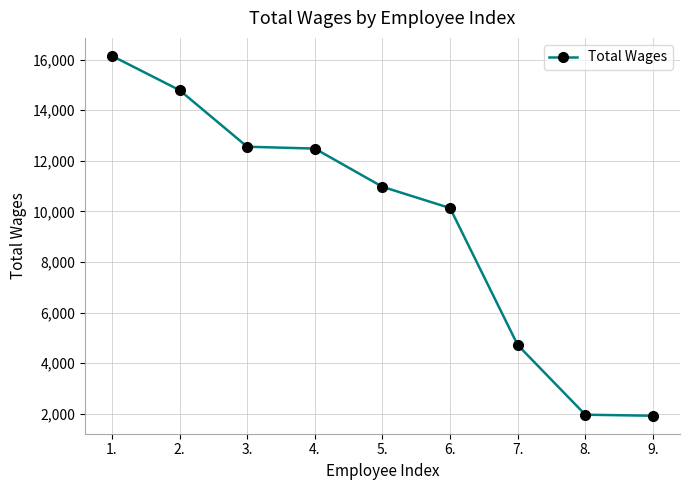

The chart shows a value of 12553 at 3.. True or false?

True